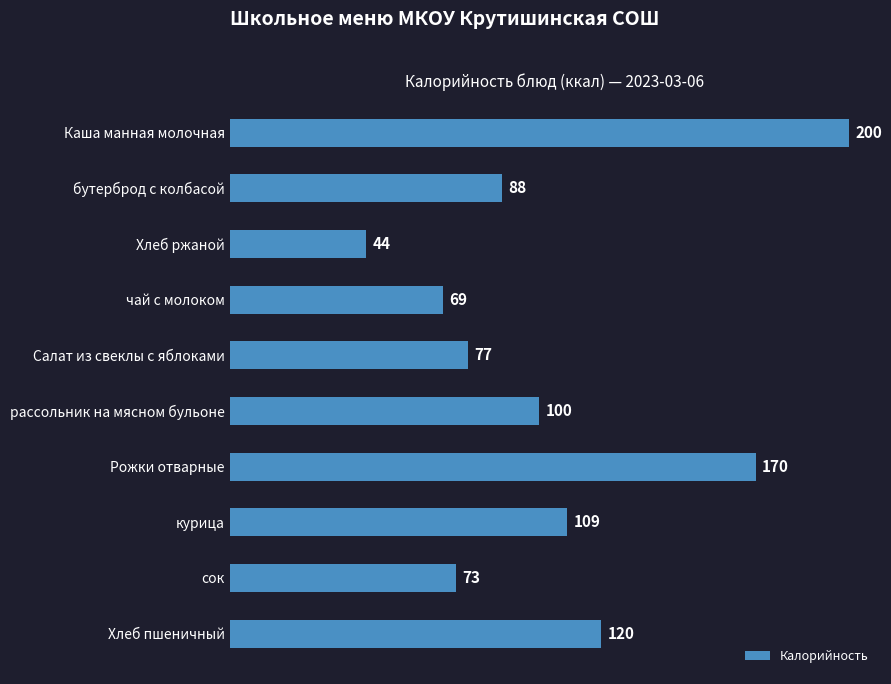

List the labels in order of value, largest first.

Каша манная молочная, Рожки отварные, Хлеб пшеничный, курица, рассольник на мясном бульоне, бутерброд с колбасой, Салат из свеклы с яблоками, сок, чай с молоком, Хлеб ржаной